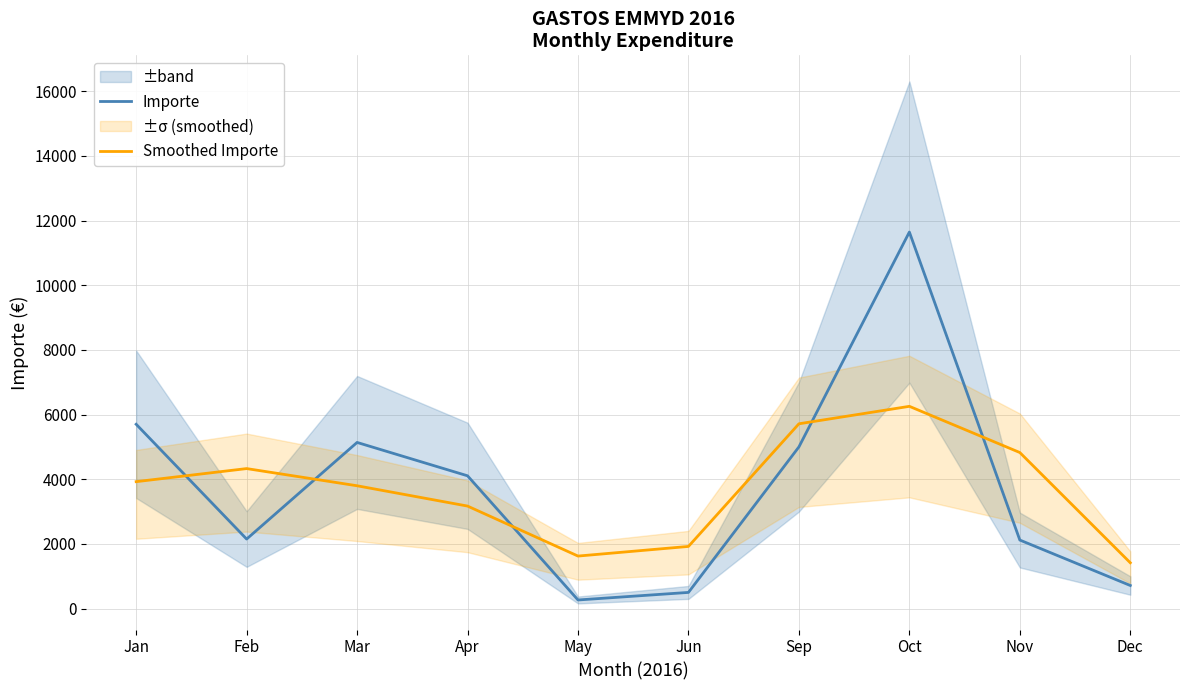

What is the total value across all series at Oct?

17898.7